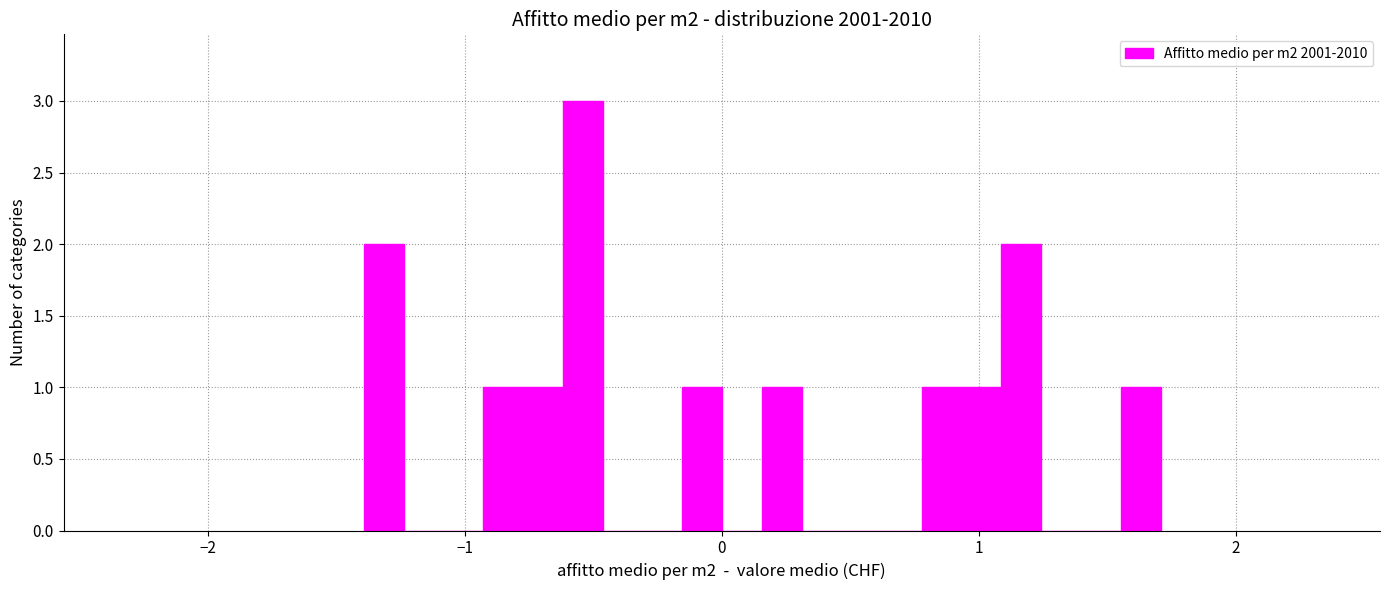

Around what value on the x-axis is the tallest bar? Give the approximate position of its centre, as read against the axis.

-0.5